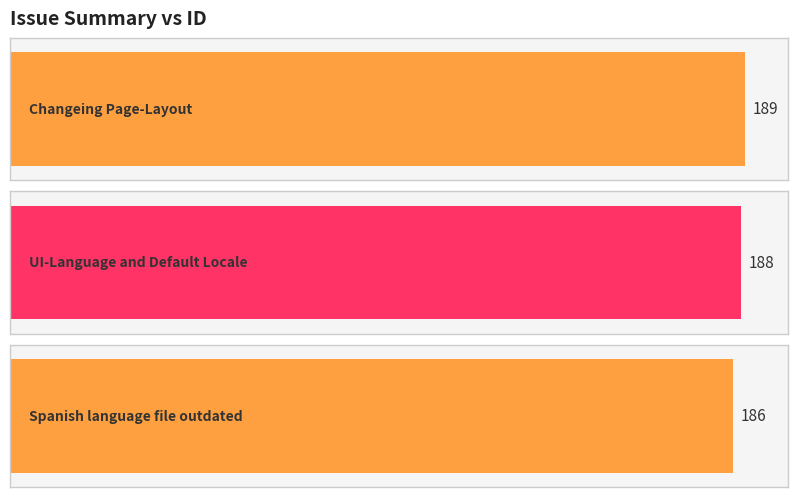

True or false: the data shows 315 at Changeing Page-Layout.

False